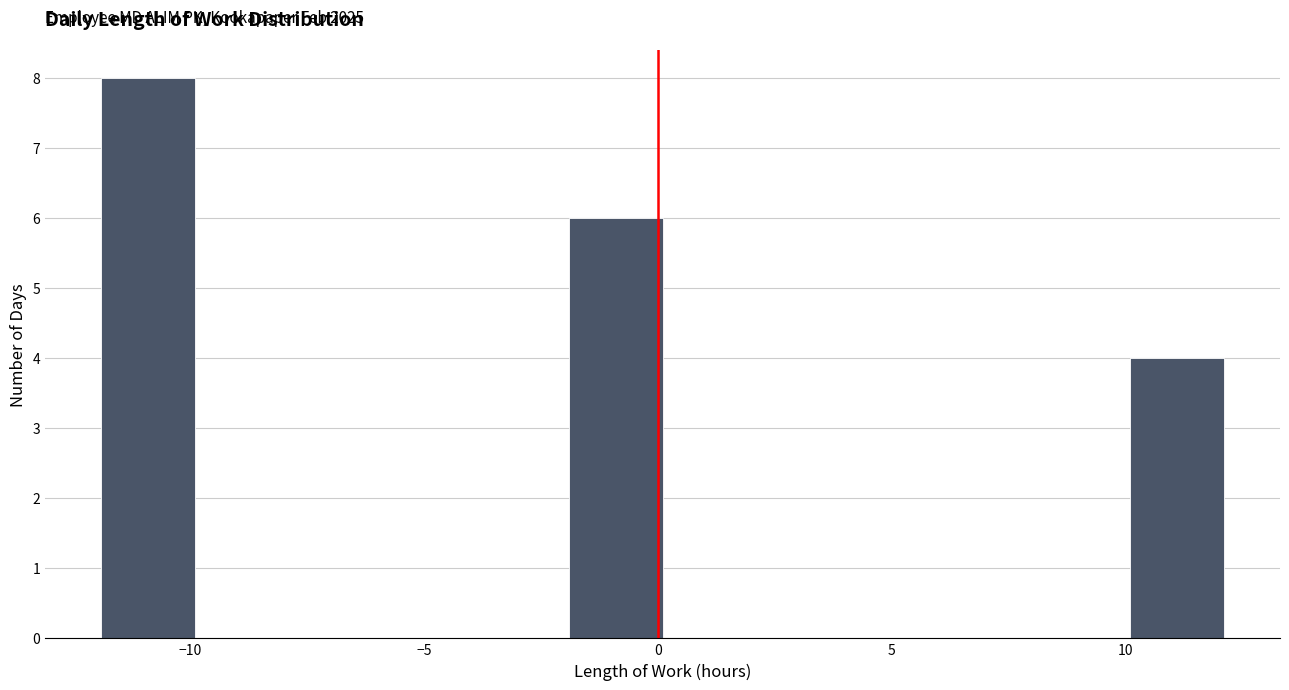

Which range on the x-axis has the tallest bar?

-12 to -10